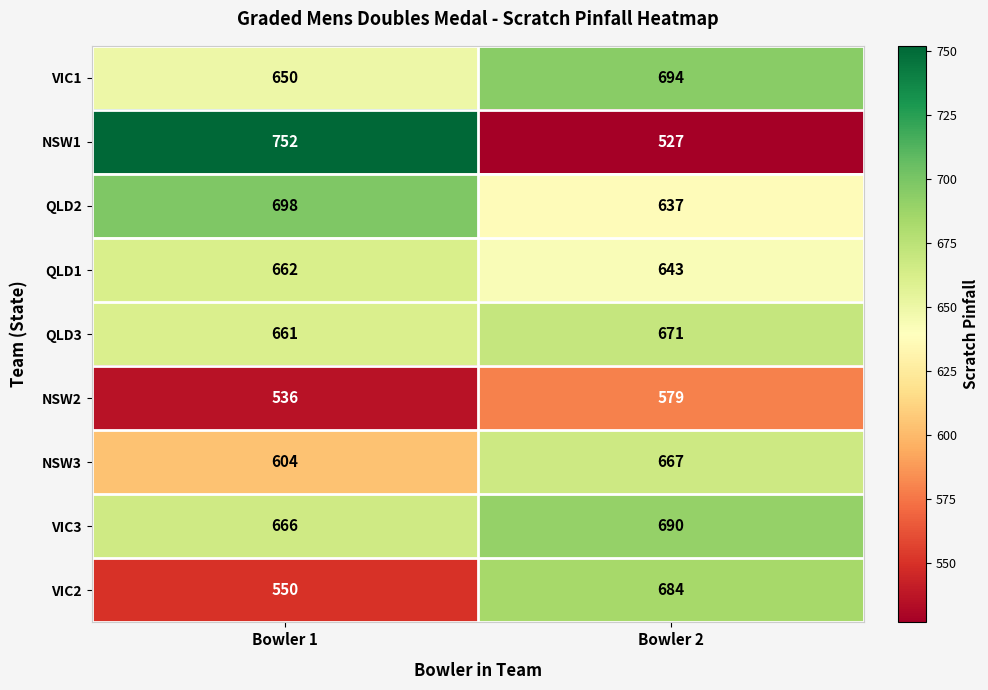

At which label is QLD3 closest to 666?

Bowler 1